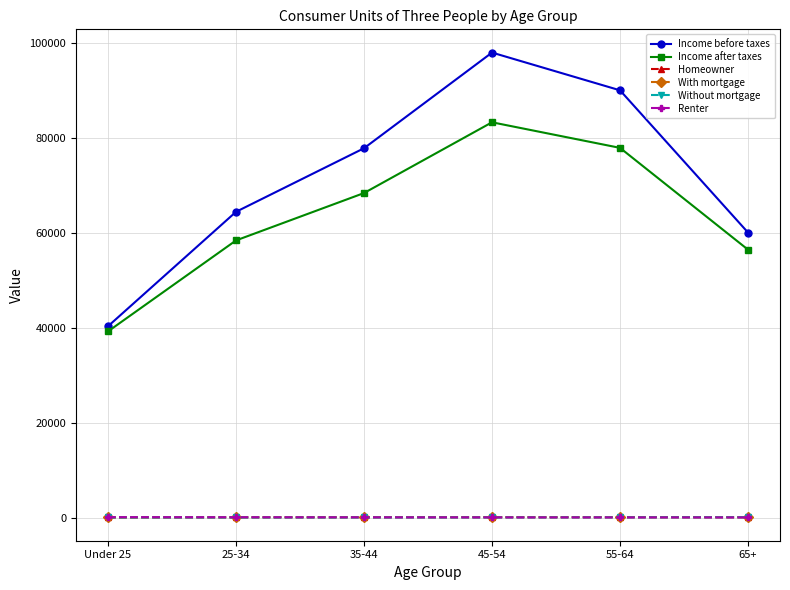

List the labels in order of Income after taxes value, smallest first.

Under 25, 65+, 25-34, 35-44, 55-64, 45-54